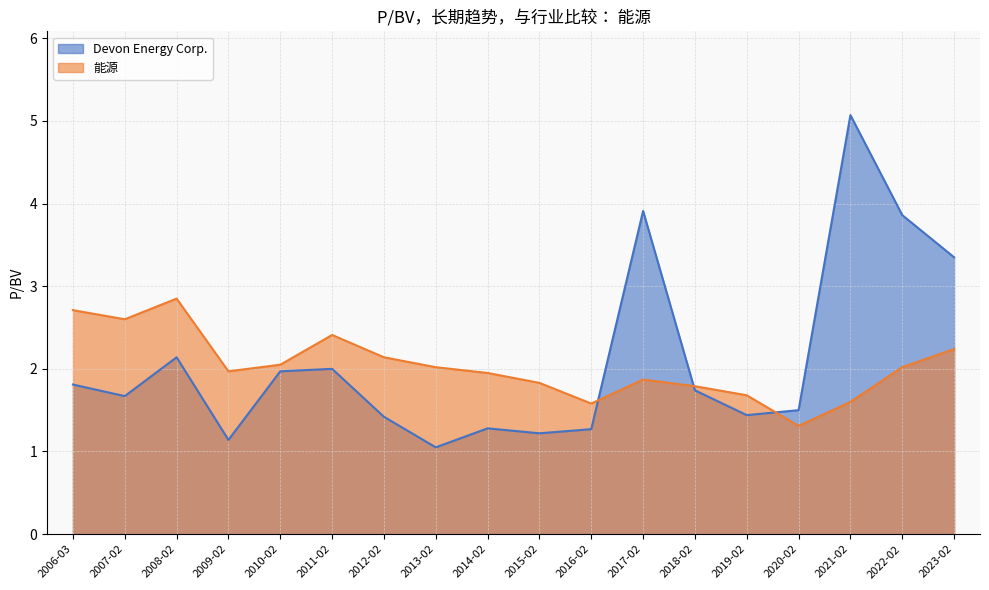

Between 2013-02 and 2008-02, which series saw the biggest shift?

Devon Energy Corp.